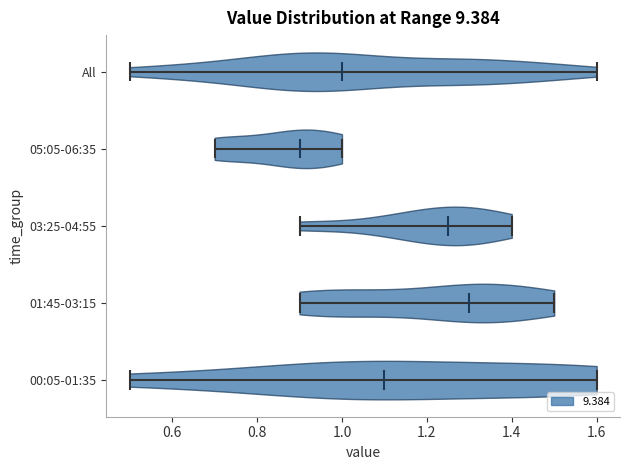

What is the lowest point the violin for 00:05-01:35 reaches on the x-axis? The values are not printed on the chart, so give them approximately, as read against the axis.

0.50